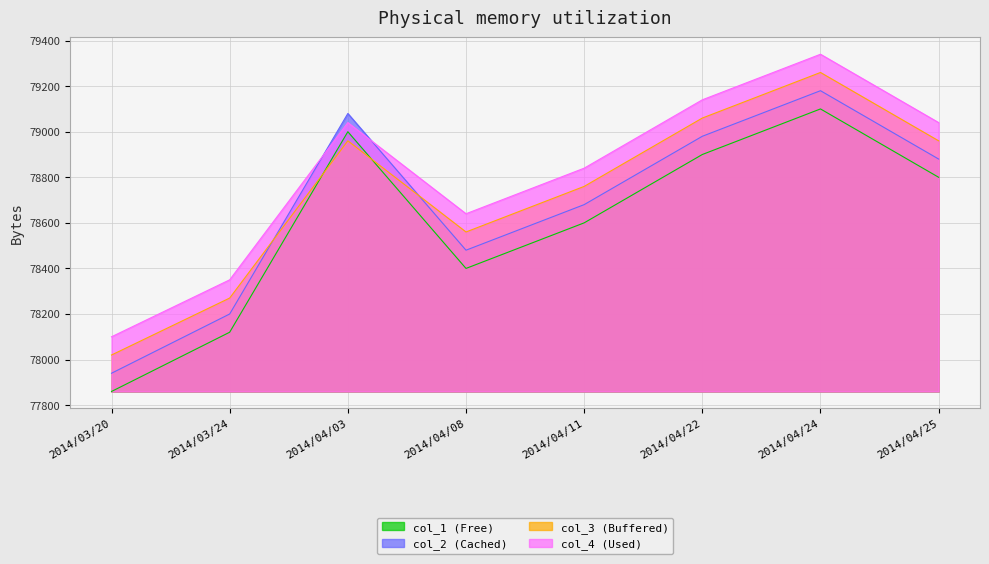

At which category is the sum across all series the highest?

2014/04/24